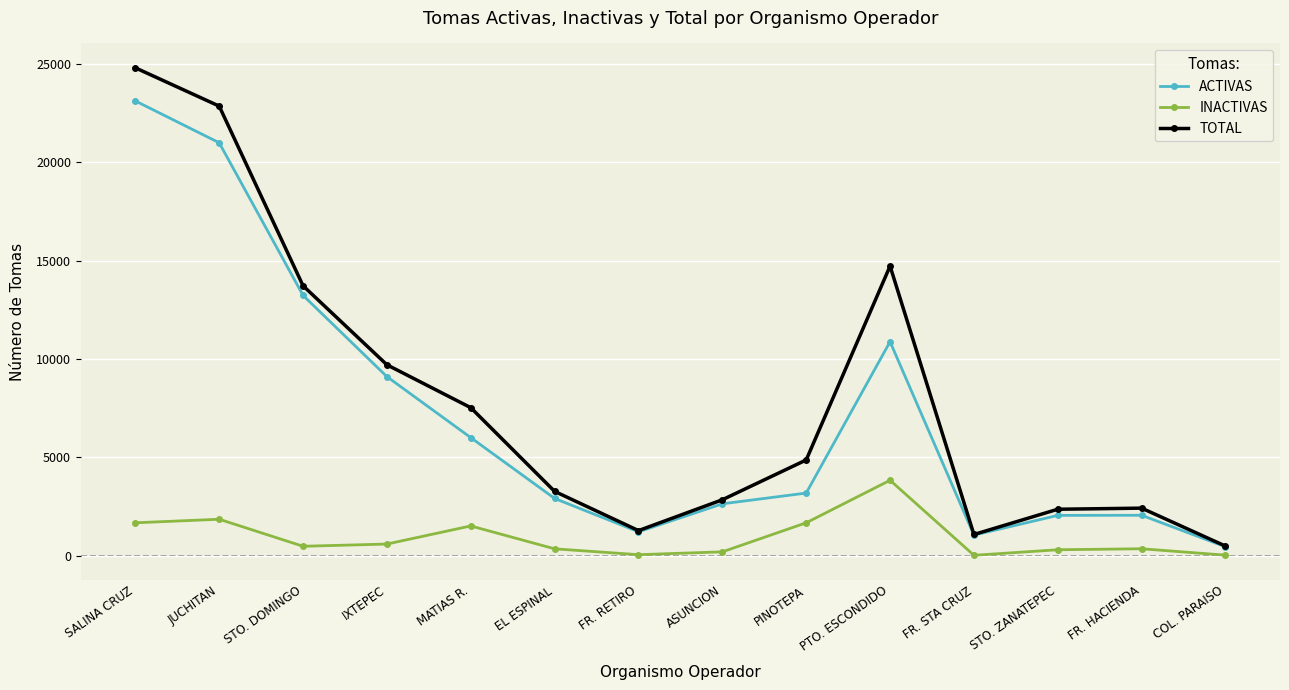

True or false: INACTIVAS has more than 1 points higher than both neighbors.

True